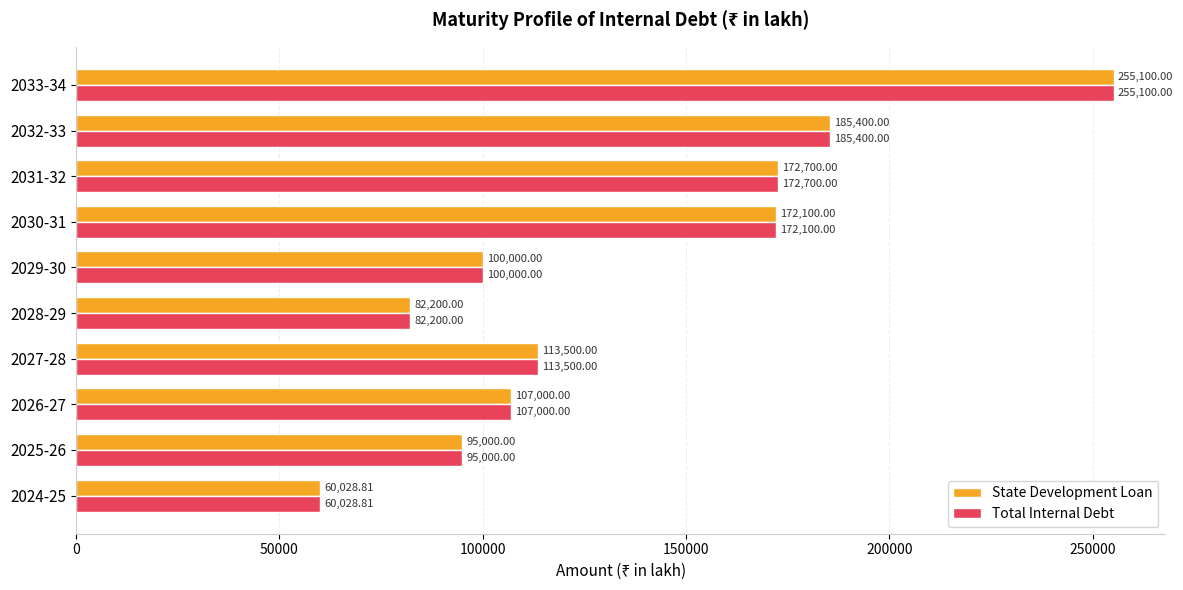

At how many categories does at least one series exceed 154236?

4